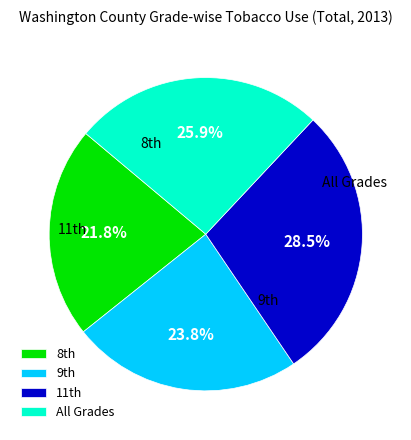

How many segments does this pie chart have?

4